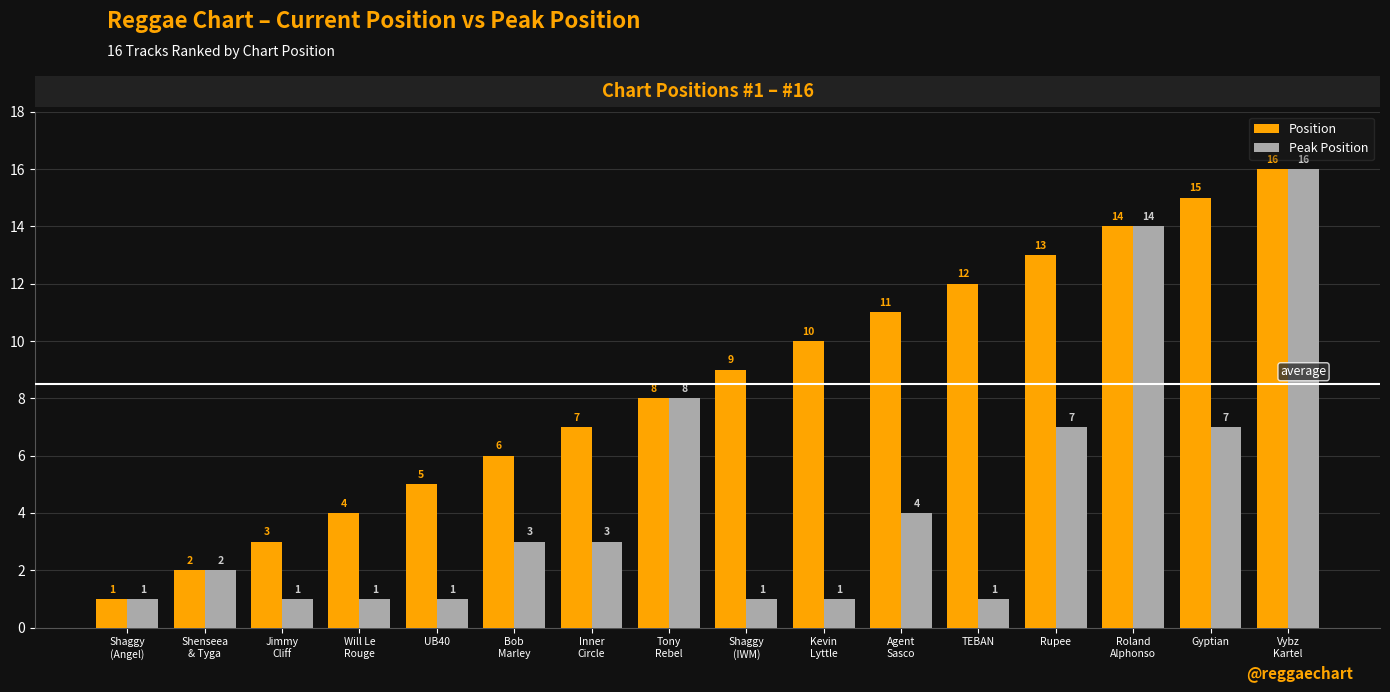

What is the highest value of the Peak Position series?

16